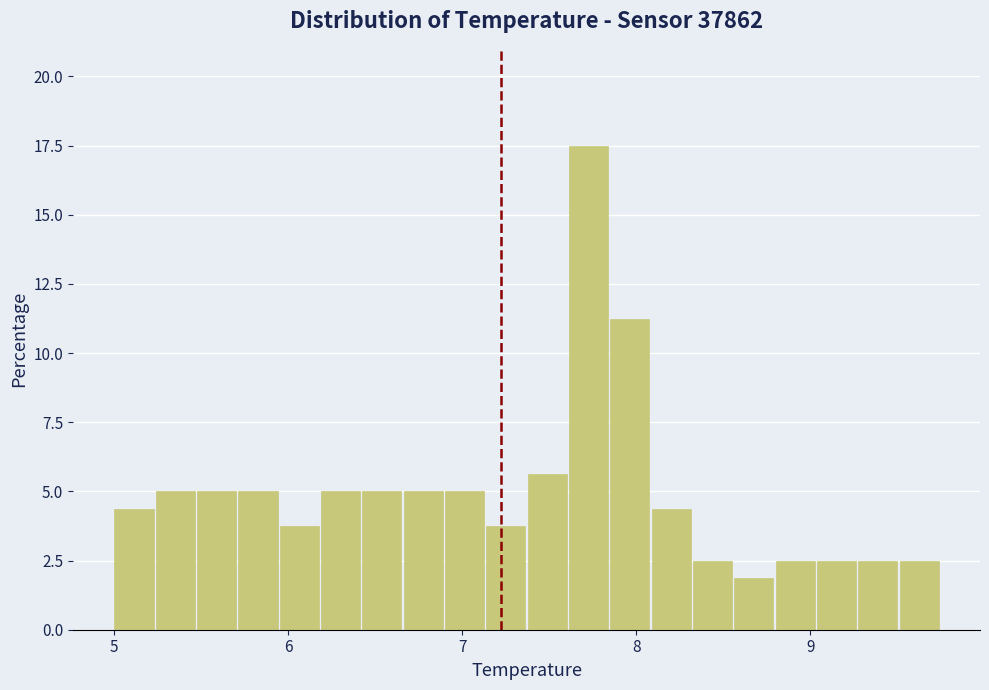

Around what value on the x-axis is the tallest bar? Give the approximate position of its centre, as read against the axis.

7.7